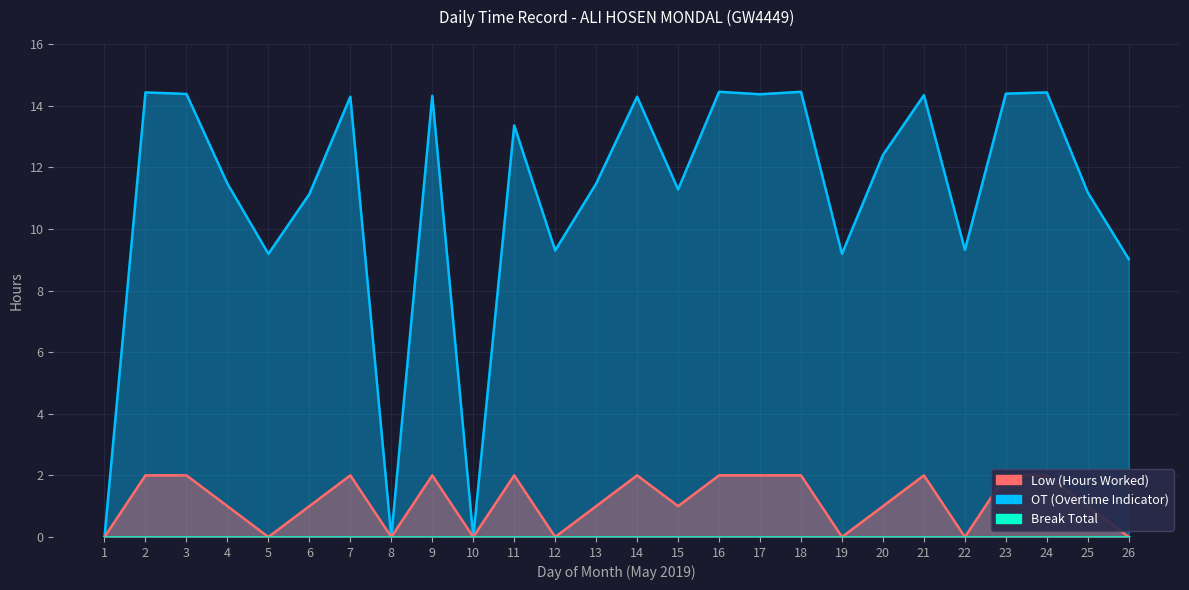

At how many categories does at least one series exceed 6?

23